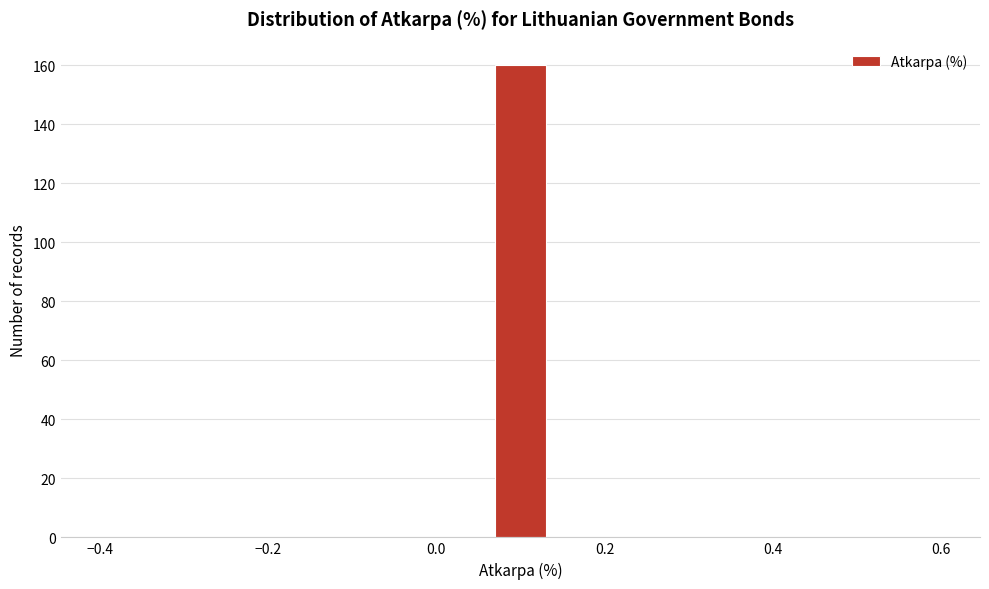

Around what value on the x-axis is the tallest bar? Give the approximate position of its centre, as read against the axis.

0.10